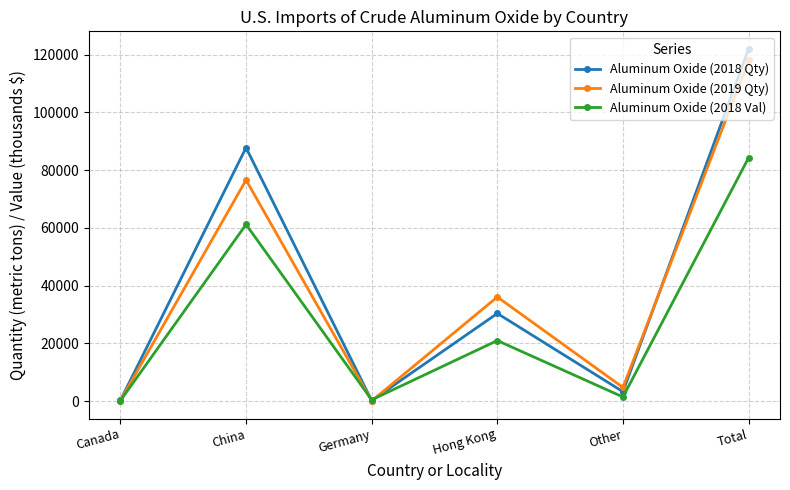

What position from the right is Other?

2